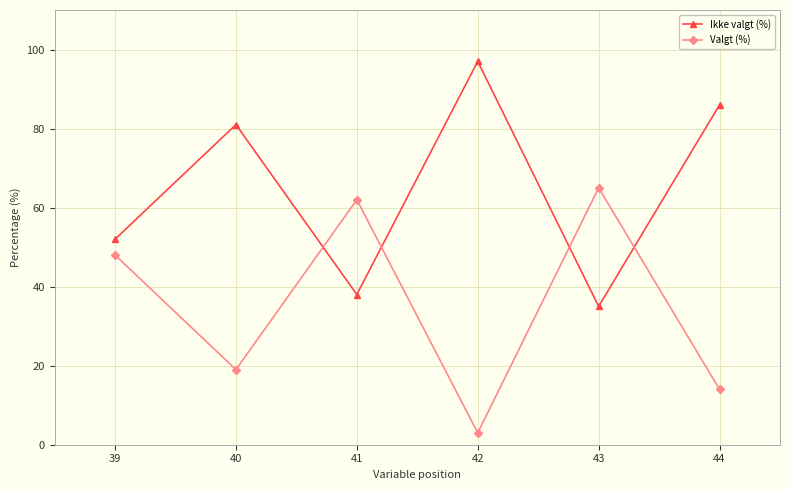

How many times do Ikke valgt (%) and Valgt (%) cross each other?

4